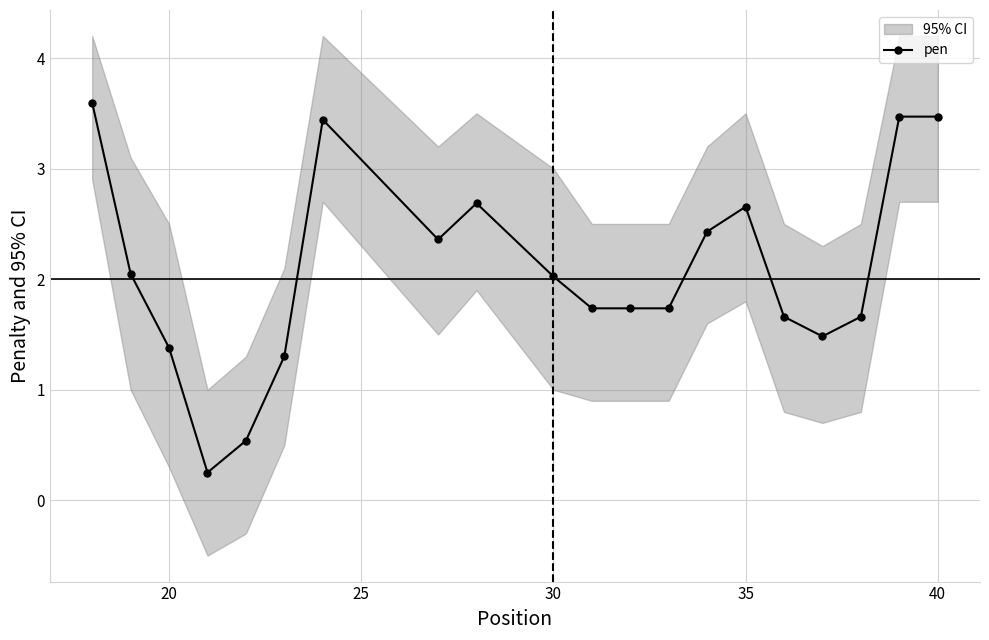

True or false: pen has a value of 2.0 at 30.

True